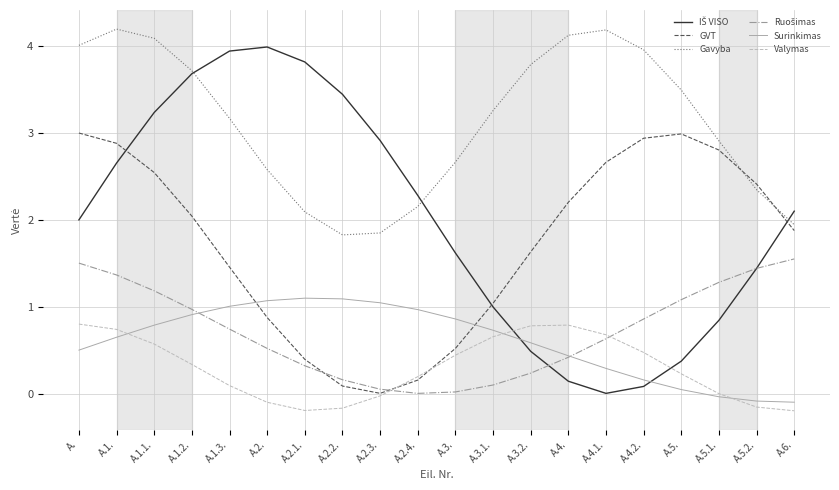

The Valymas series shows 0.3 at A.3.1.. True or false?

False